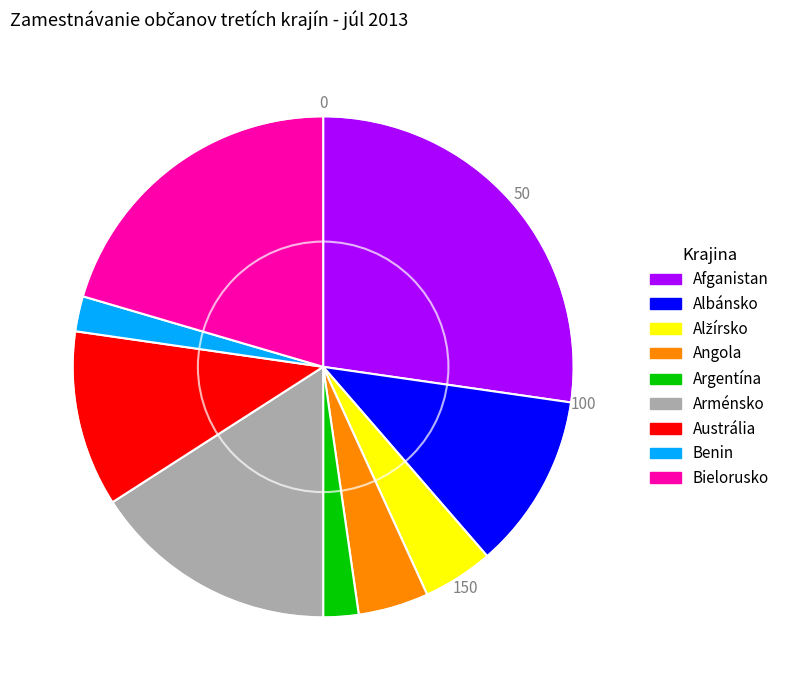

Does Argentína represent more than half of the total?

No